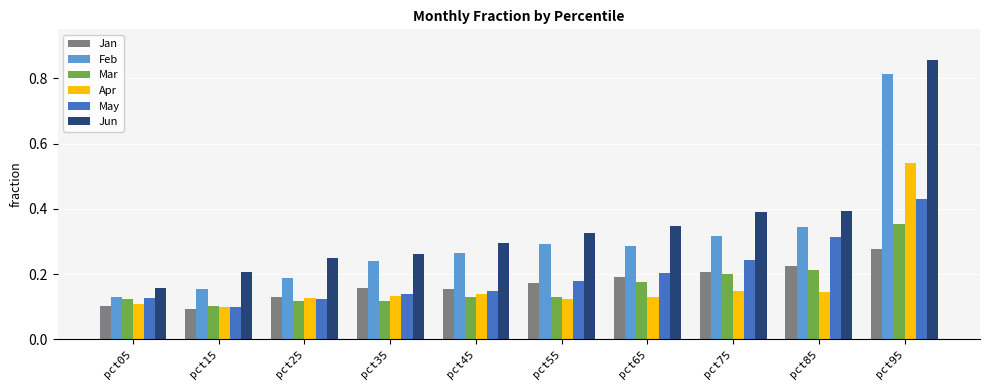

Is the value of Feb at pct55 greater than the value of Apr at pct45?

Yes